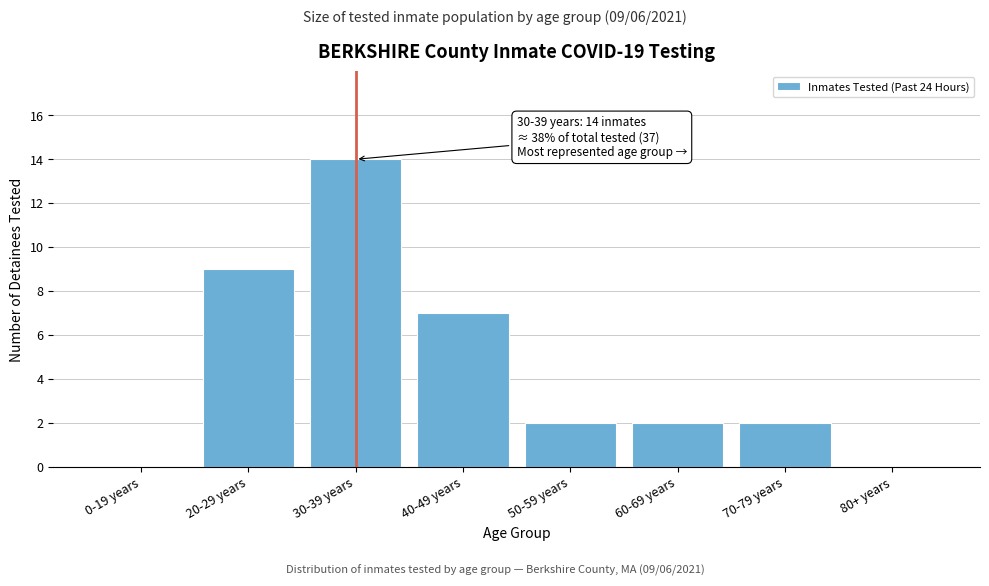

Reading left to right, extract all data points from this chart.

0-19 years=0	20-29 years=9	30-39 years=14	40-49 years=7	50-59 years=2	60-69 years=2	70-79 years=2	80+ years=0